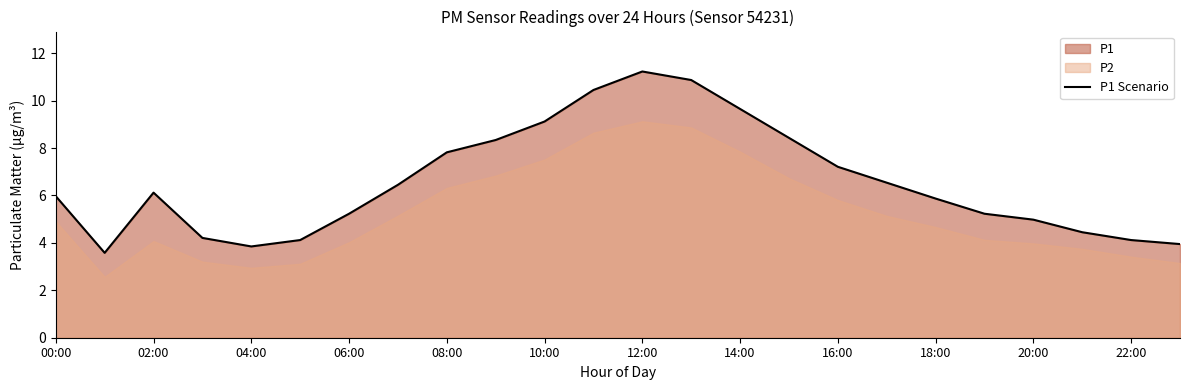

How many lines are shown in the chart?

1